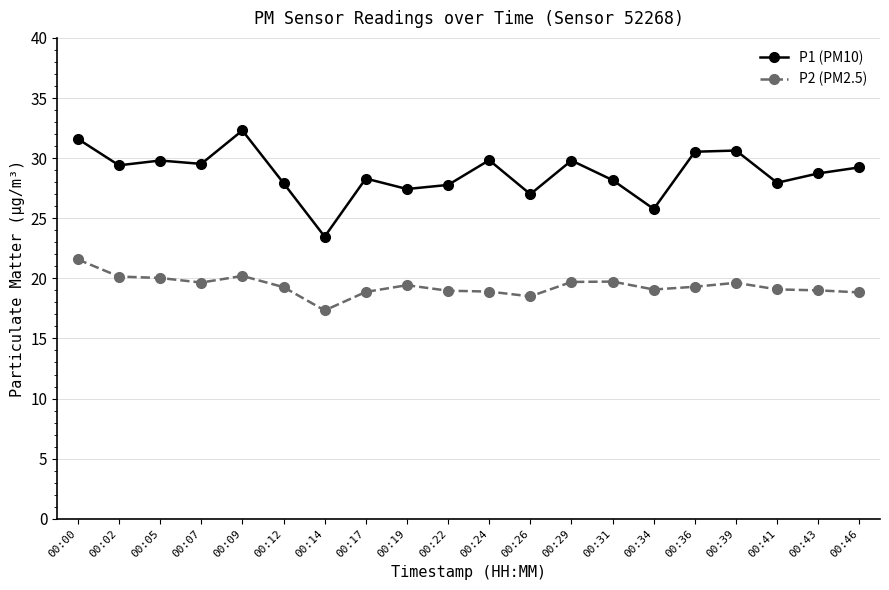

True or false: P1 (PM10) and P2 (PM2.5) intersect in this chart.

False